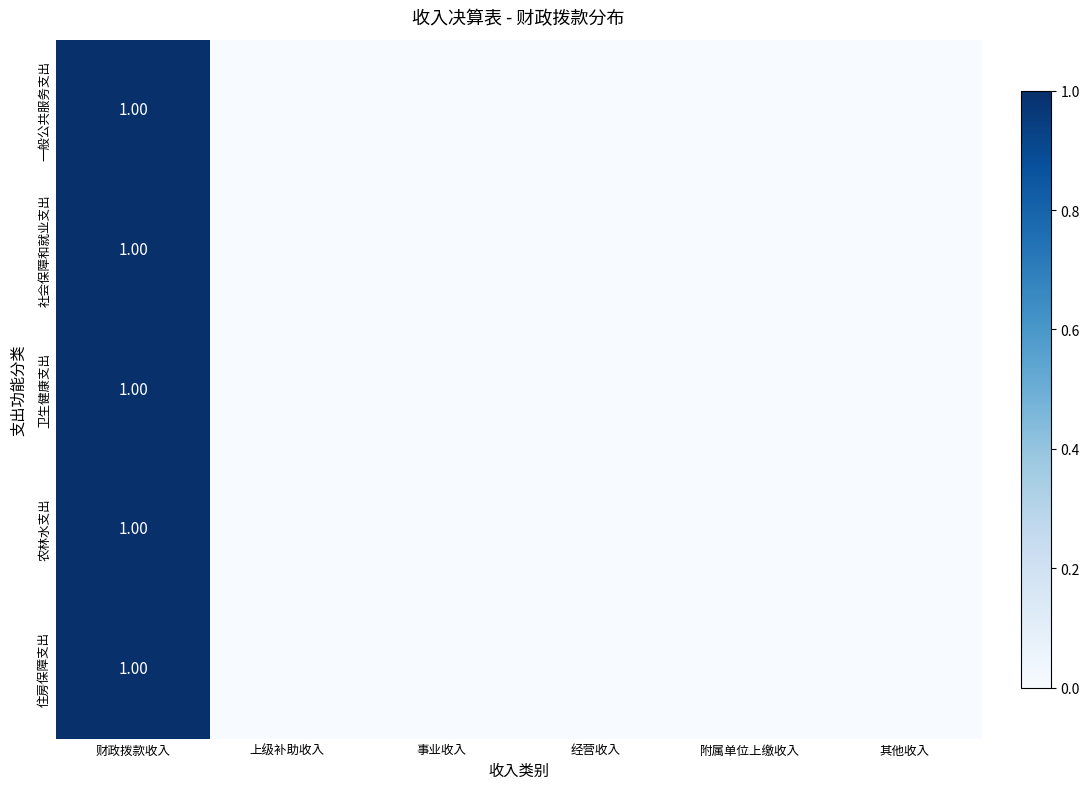

What is the total value across all series at 财政拨款收入?

5